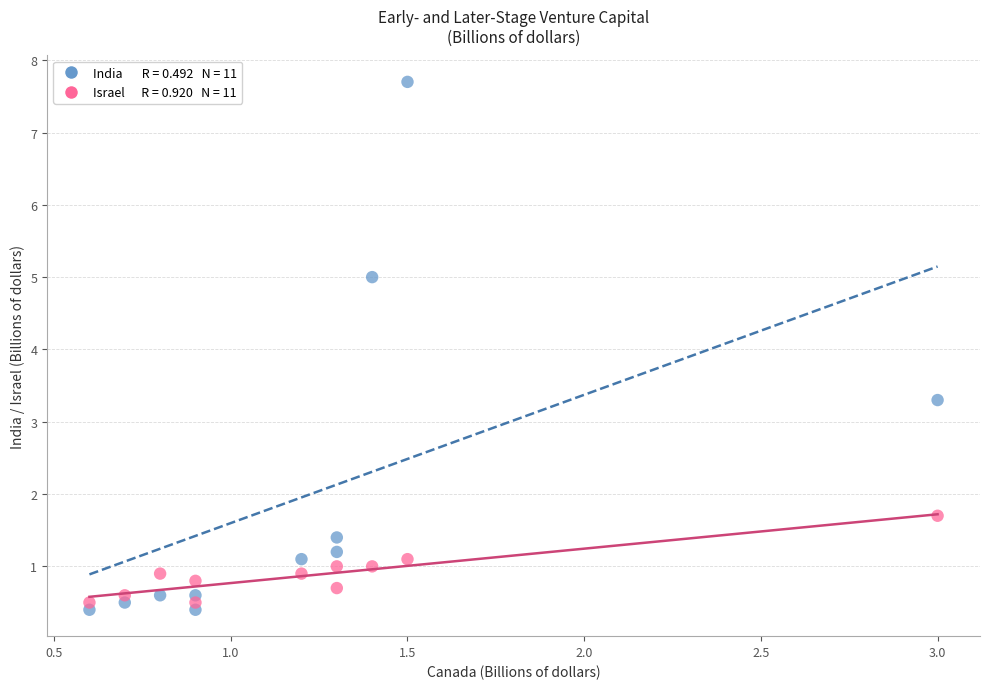

Across all data points, what is the range of X values (max minus min)?

2.4